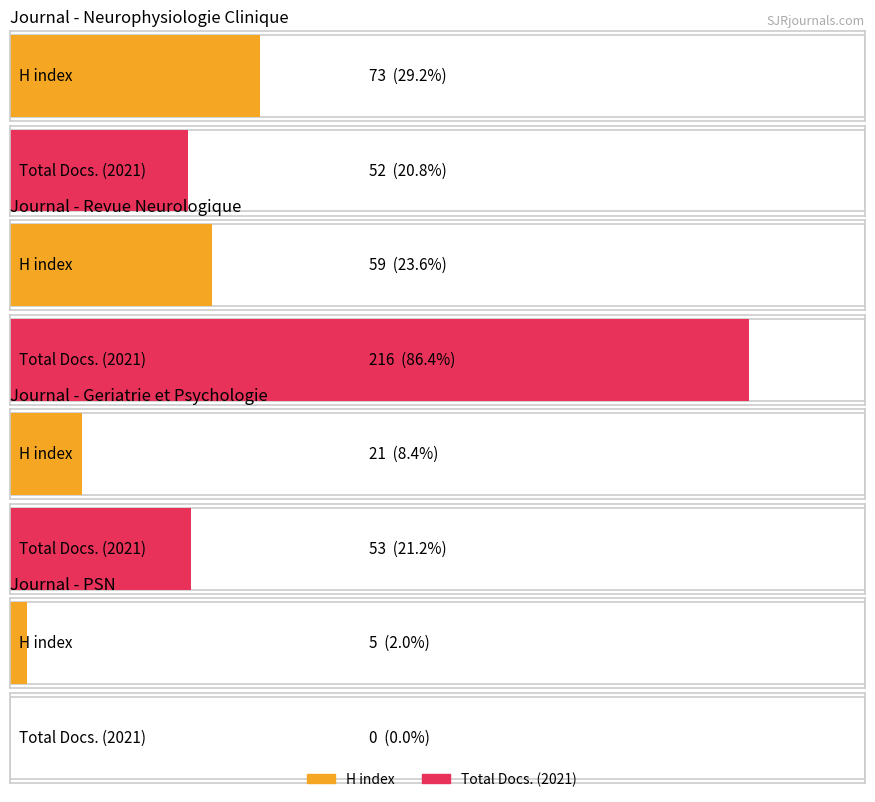

The Total Docs. (2021) series shows 100 at PSN. True or false?

False